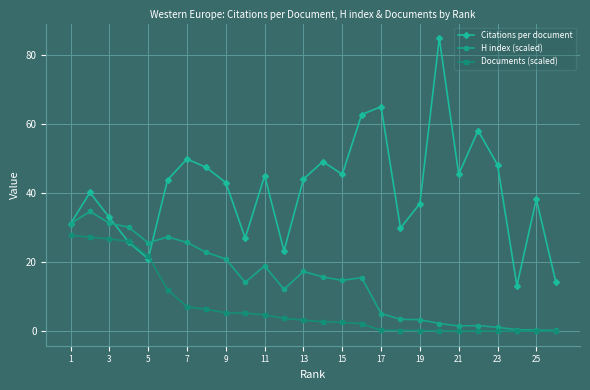

Which series has the widest spread of values?

Citations per document